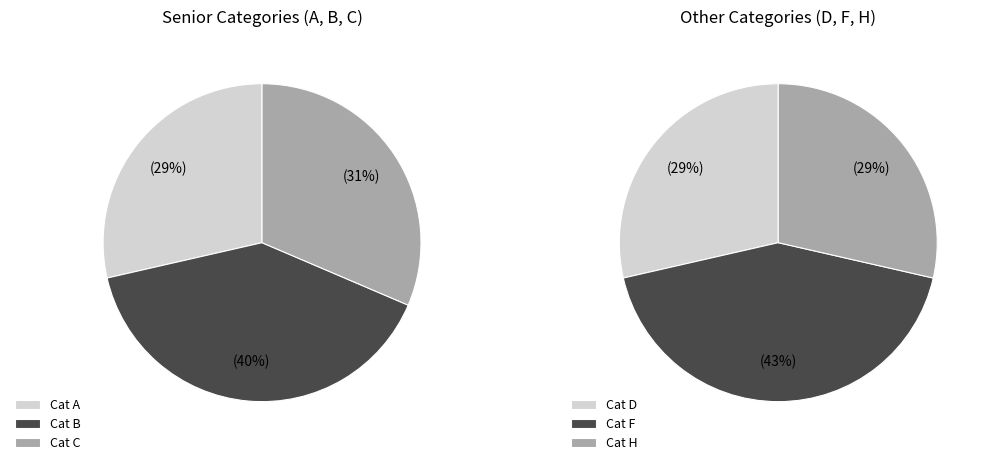

What is the largest slice in the pie chart?

B